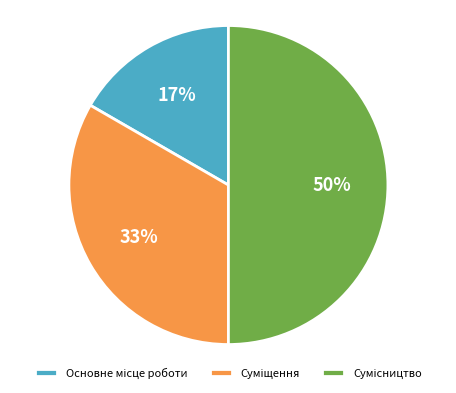

To the nearest percent, what is the average slice percentage?

33%